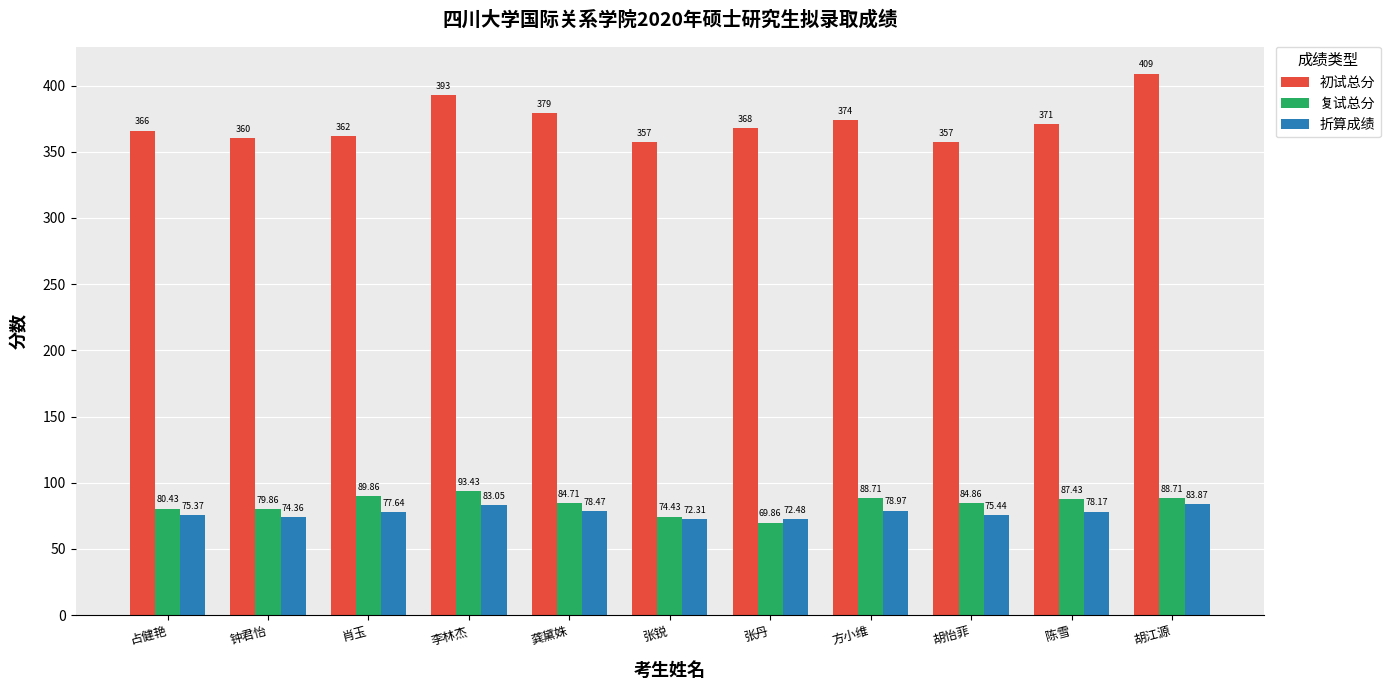

What are all the series names shown in the legend?

初试总分, 复试总分, 折算成绩